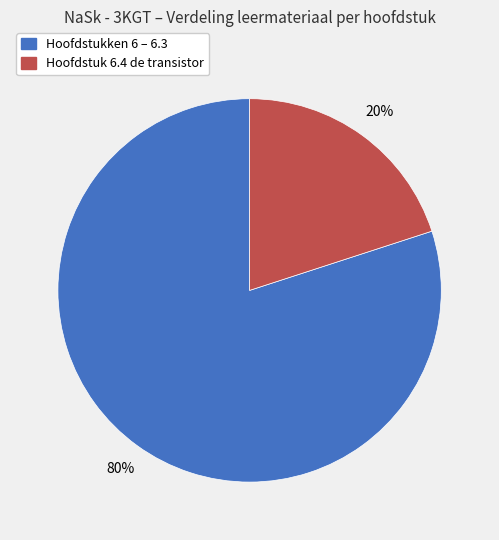

Is there a majority slice in this chart?

Yes